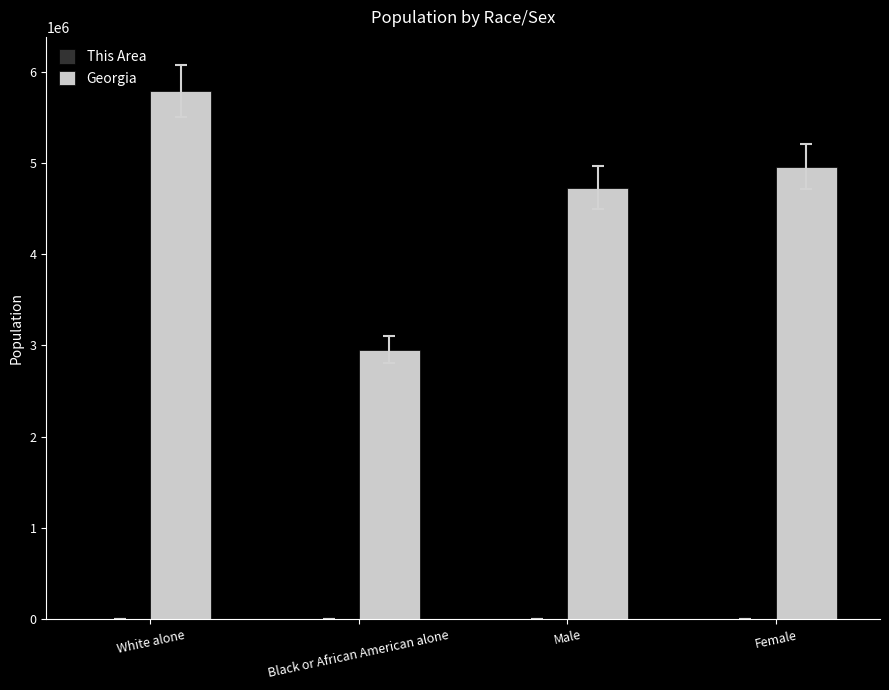

What is the sum of all Georgia values?

18425528